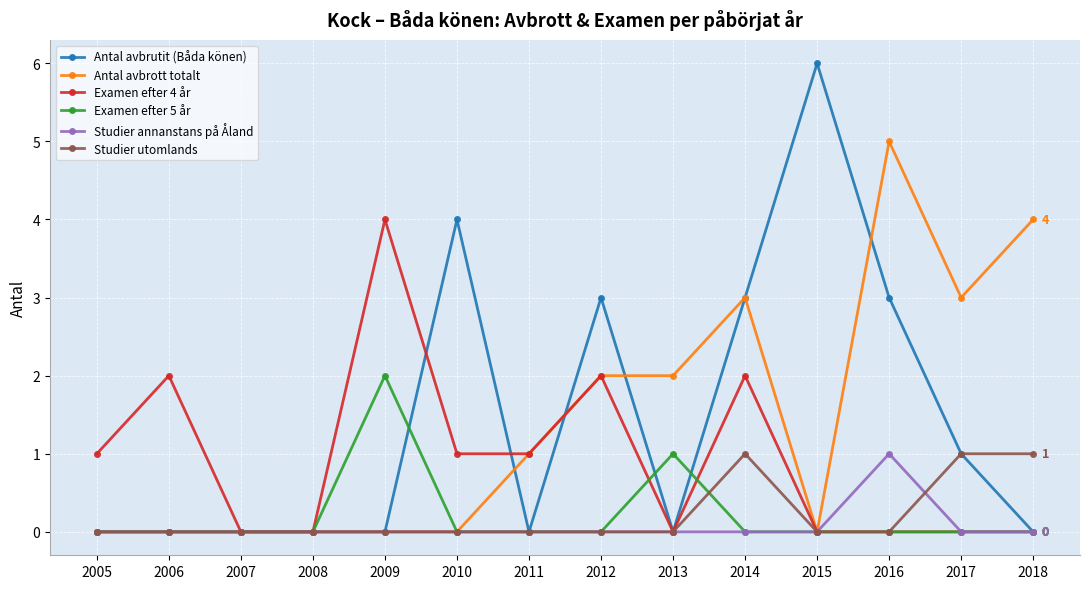

Does the chart have visible grid lines?

Yes